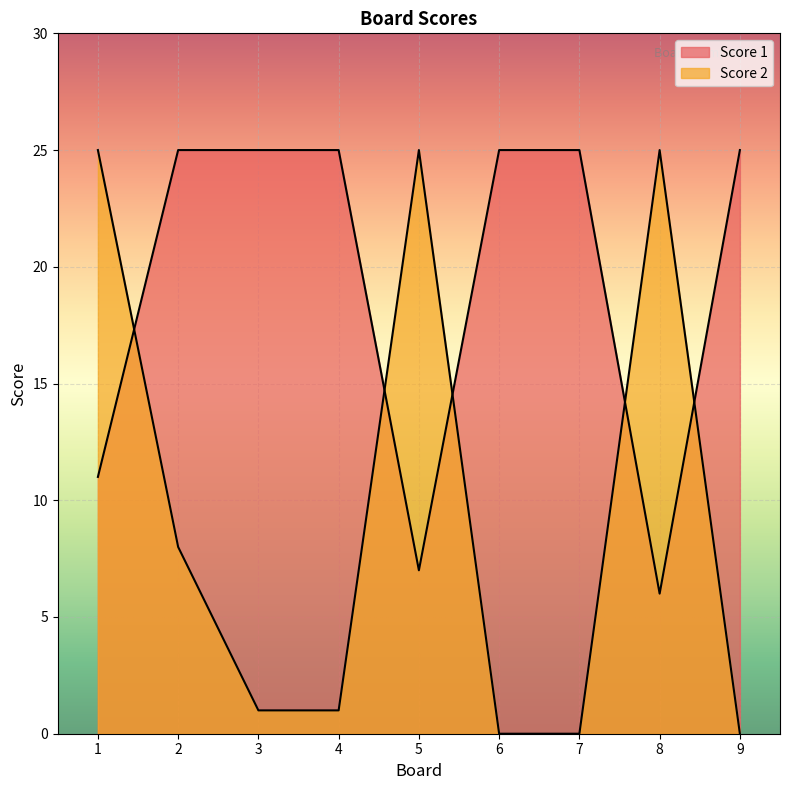

How many lines are shown in the chart?

2